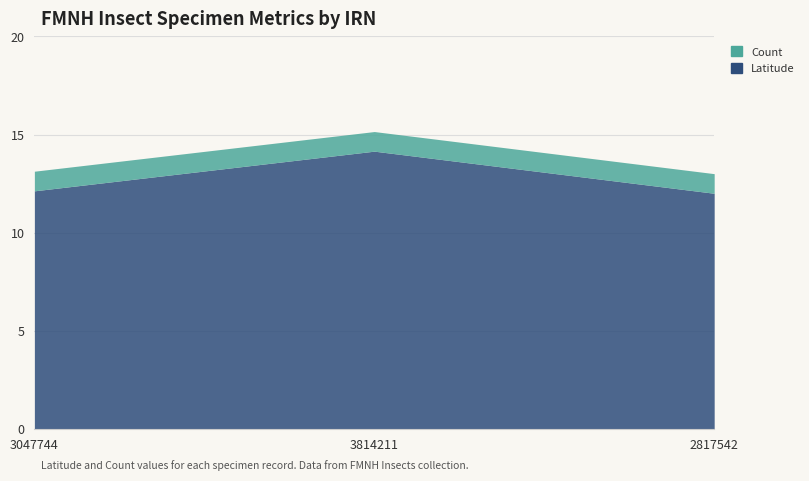

What is the total value across all series at 3047744?

13.1